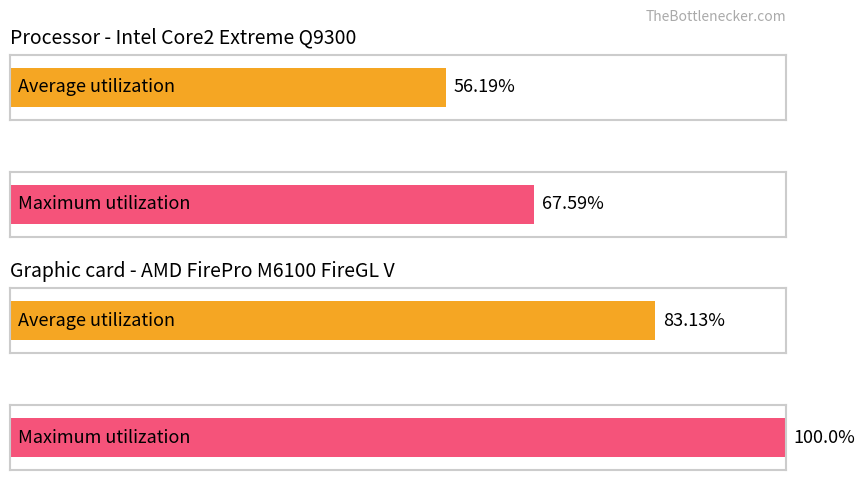

Is the value of Average utilization at E greater than the value of Maximum utilization at E?

No